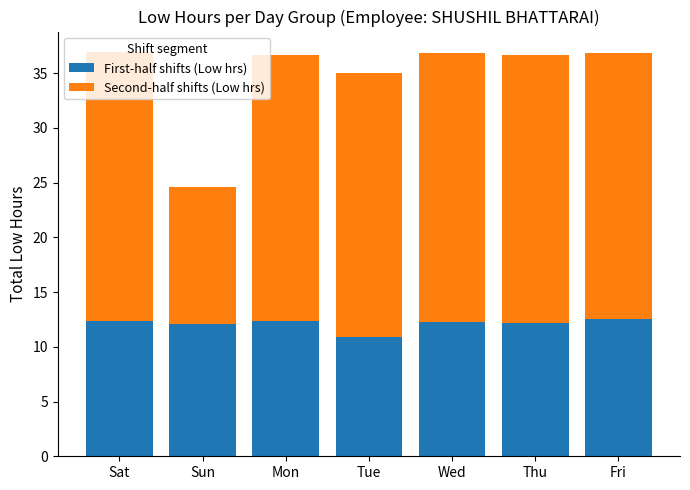

What is the difference between the First-half shifts (Low hrs) values at Sun and Sat?

0.2